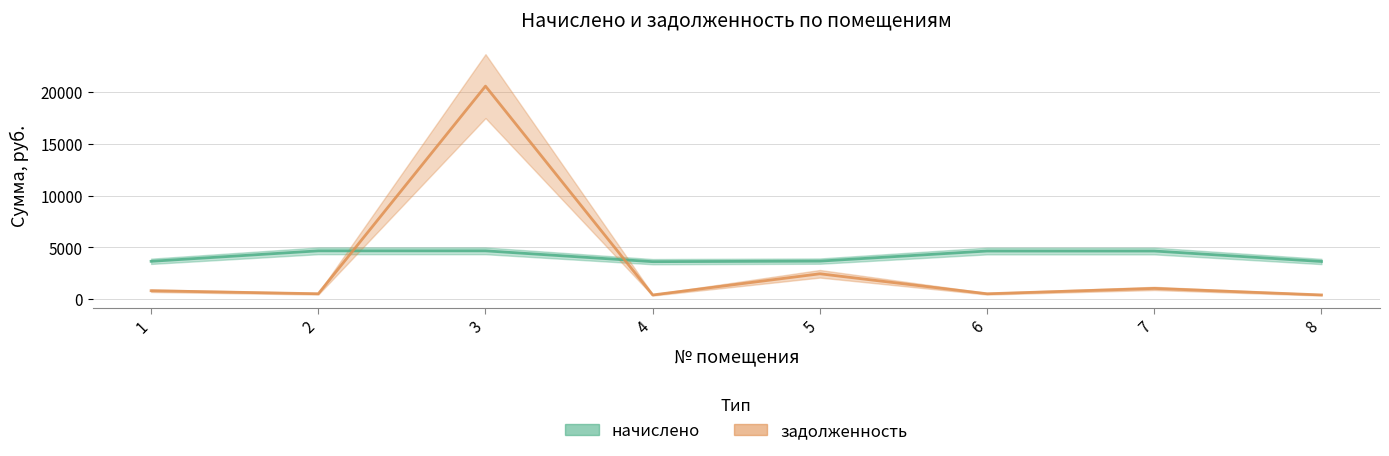

Where is the first local minimum for задолженность?

2